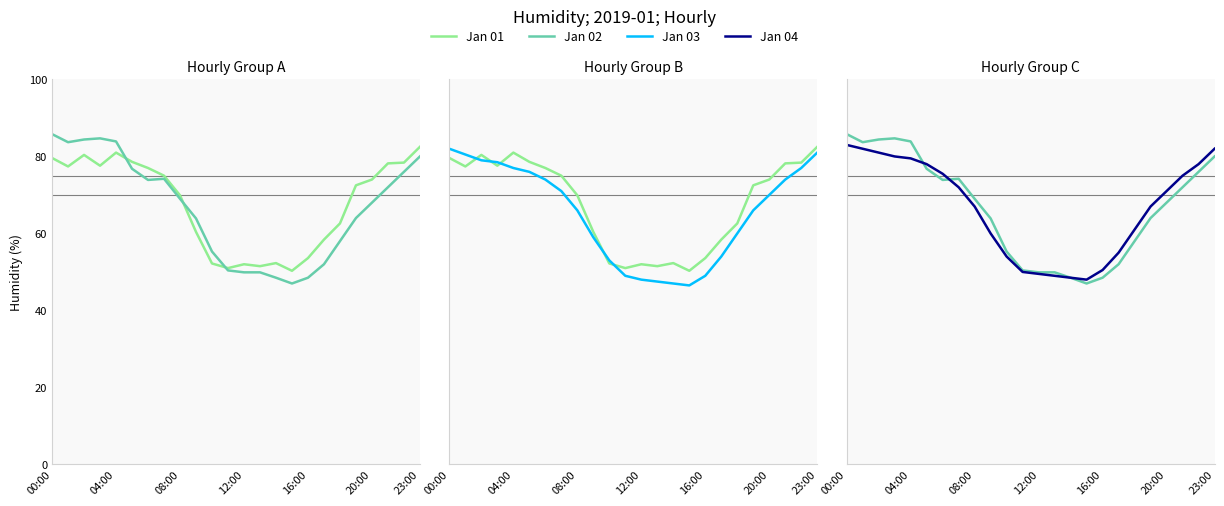

At which category does the chart reach its minimum across all series?

15